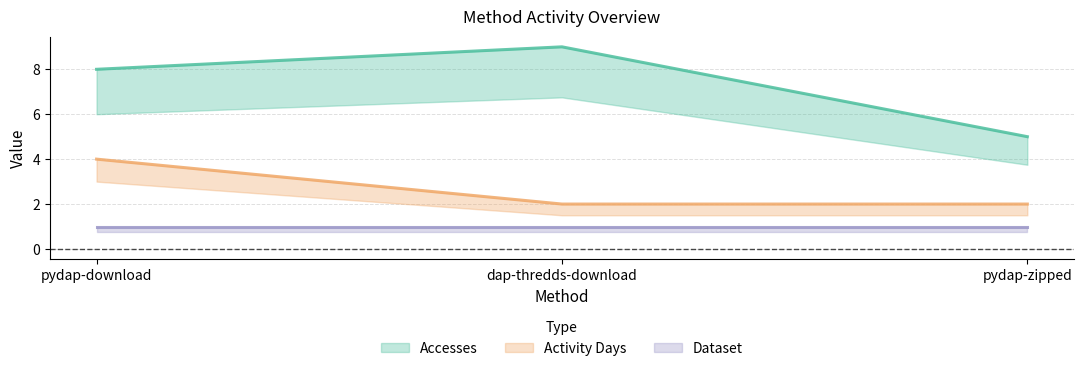

What position from the right is pydap-zipped?

1